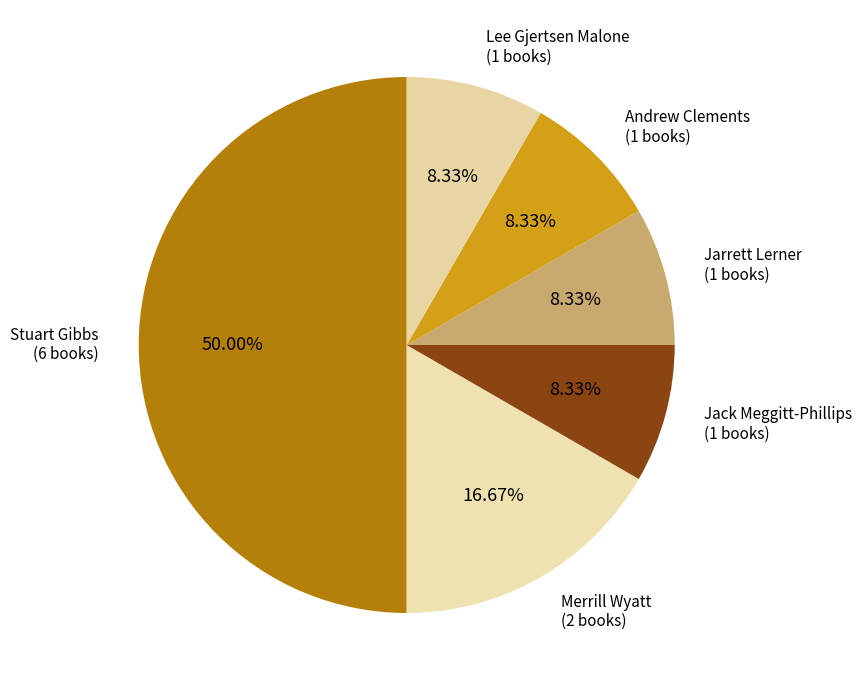

How many slices are in this pie chart?

6